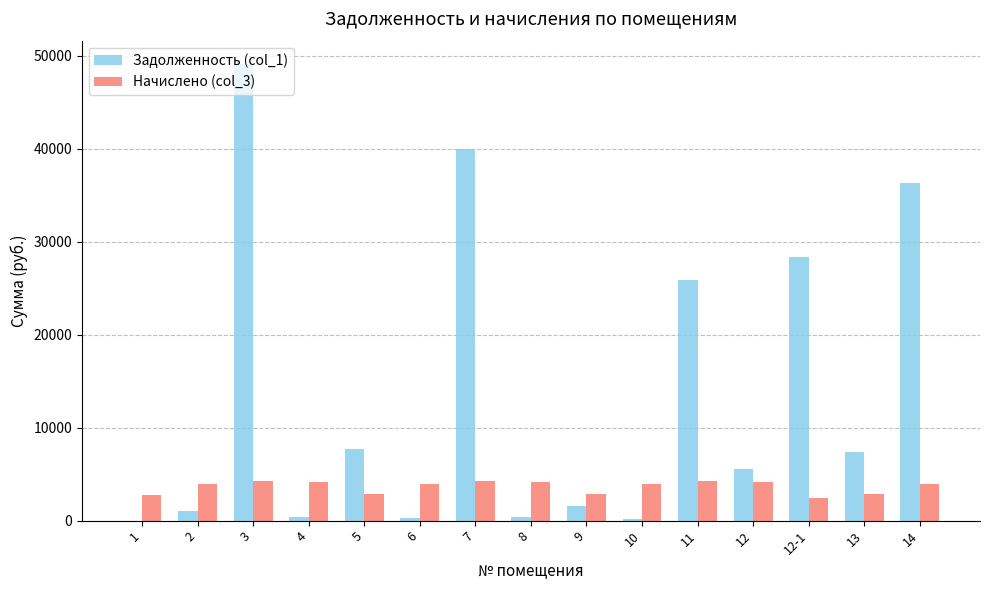

Is the value of Начислено (col_3) at 12-1 greater than the value of Задолженность (col_1) at 10?

Yes